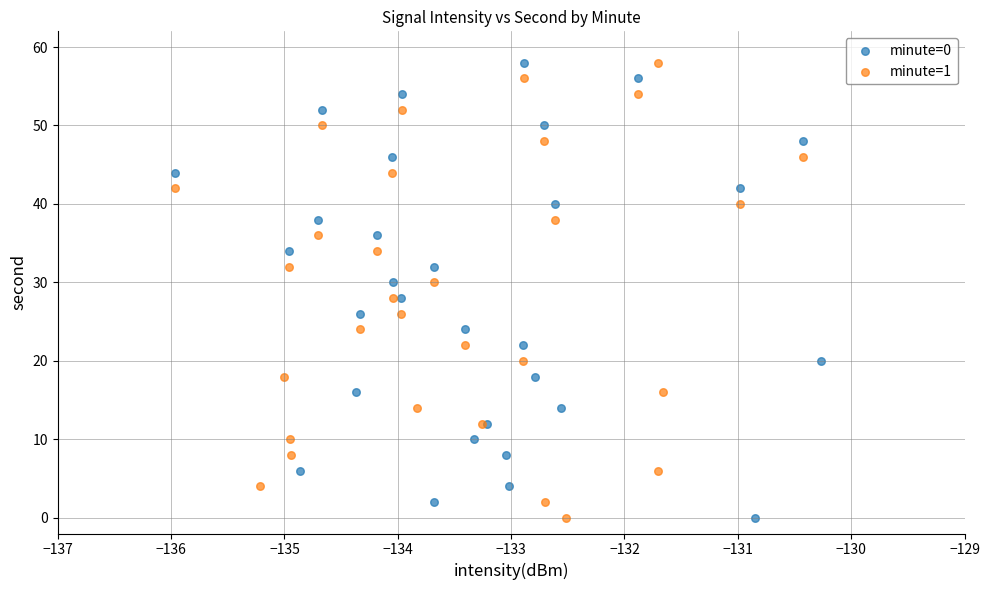

What are all the series names shown in the legend?

minute=0, minute=1